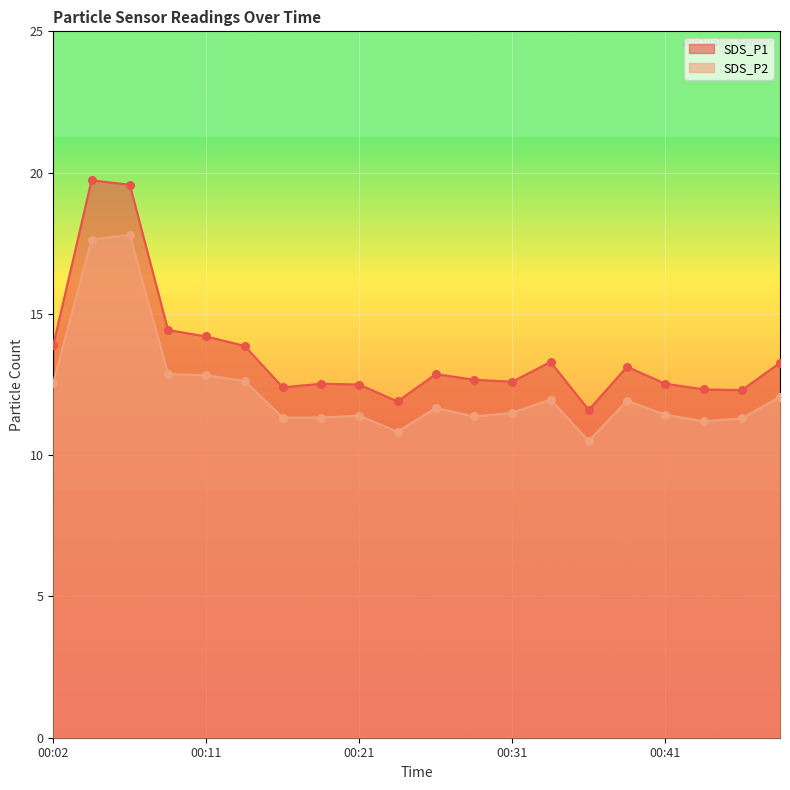

What are all the series names shown in the legend?

SDS_P1, SDS_P2